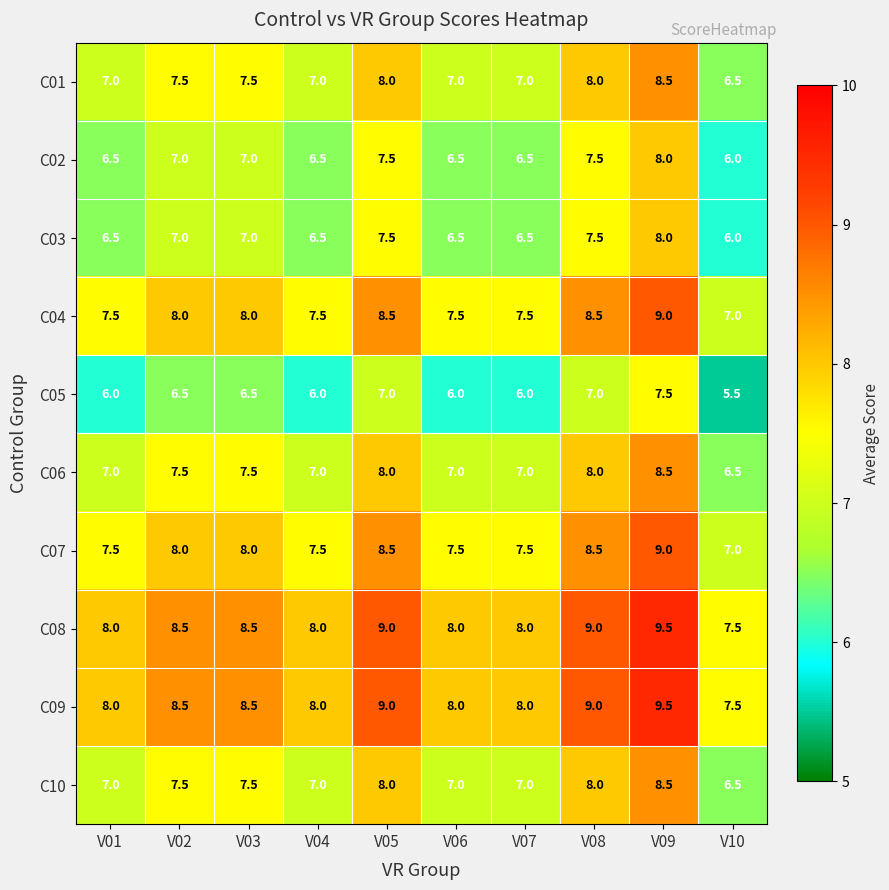

What is the approximate value of C09 at V07?

8.0